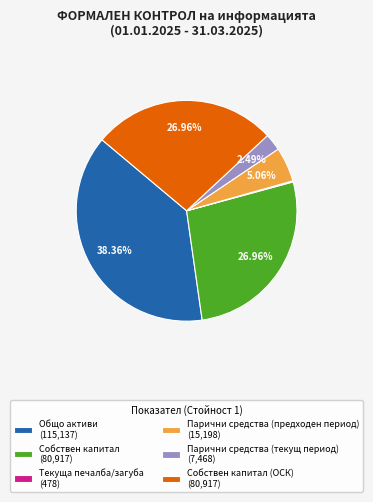

Between Парични средства (текущ период) (7,468) and Общо активи (115,137), which is larger?

Общо активи (115,137)